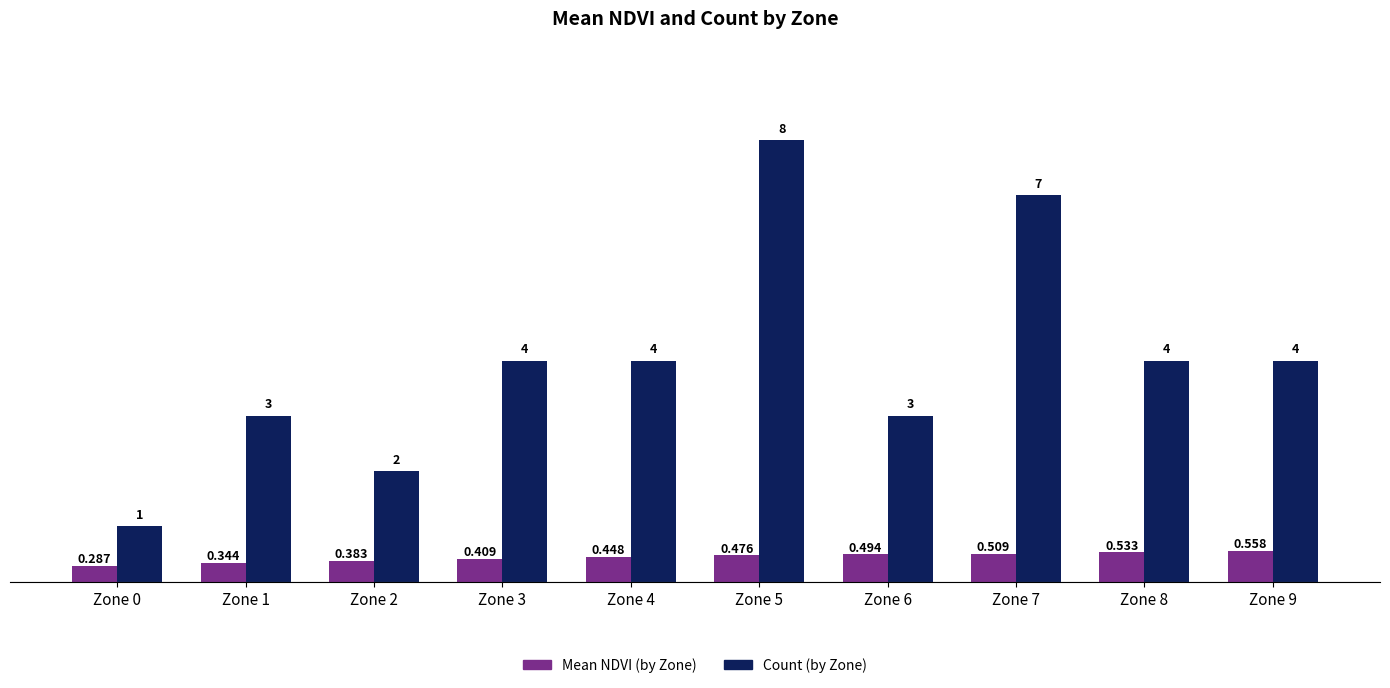

Does the chart contain stacked bars?

No